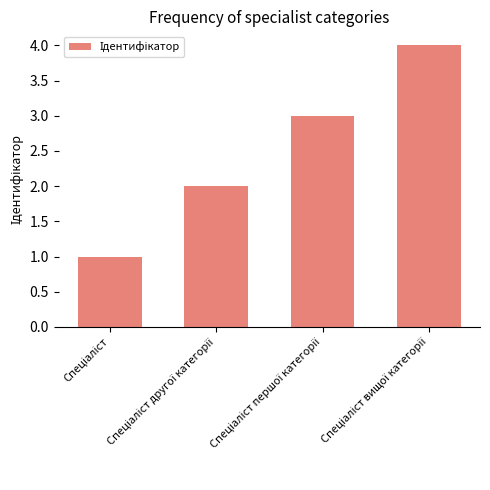

How many values are below 3?

2